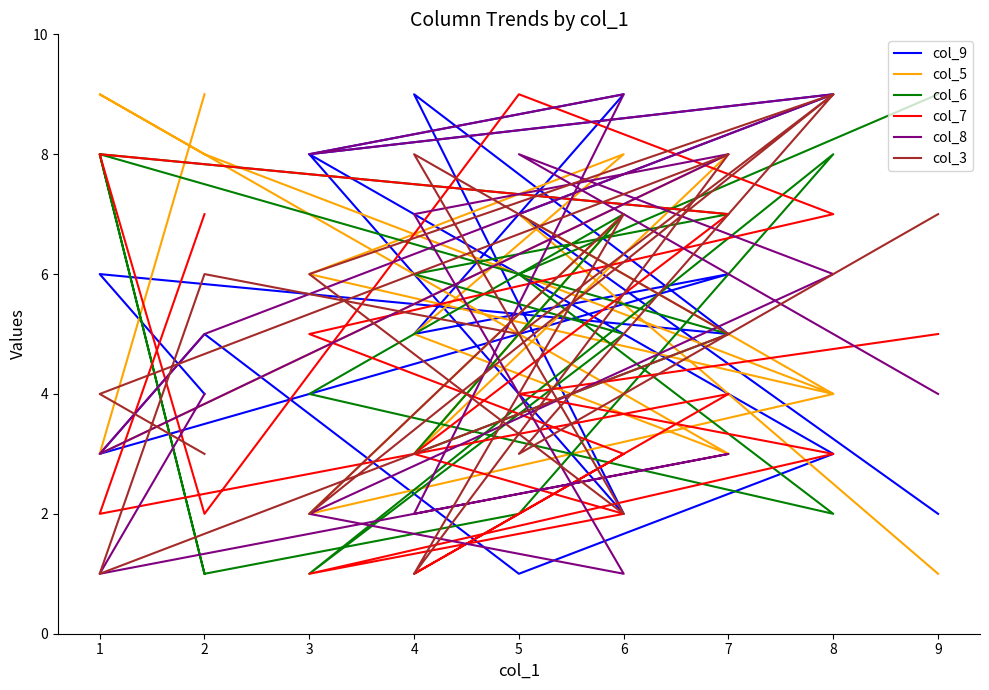

Rank the series by their maximum value, from lowest to highest.

col_9, col_5, col_6, col_7, col_8, col_3